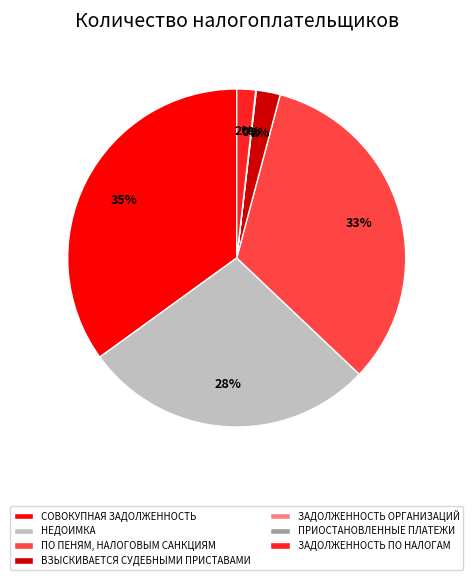

Is there any slice that represents more than half of the pie?

No